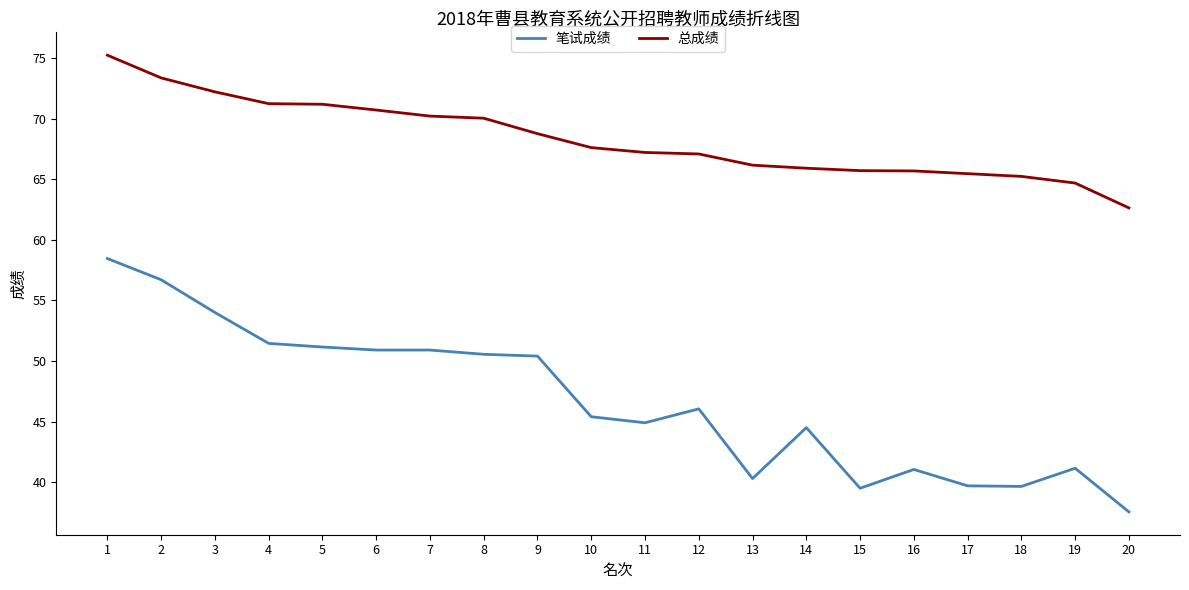

At which label is 总成绩 closest to 68?

10